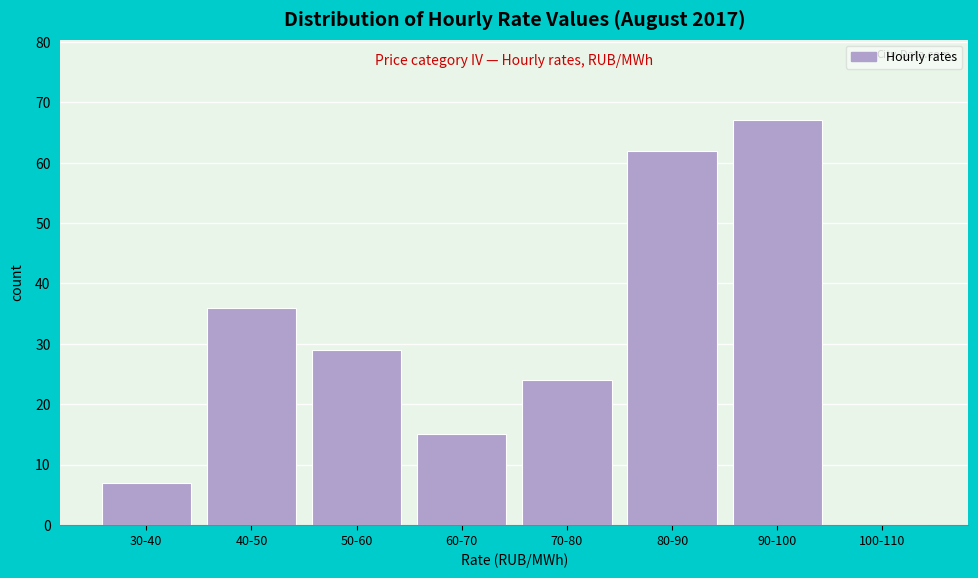

Reading left to right, transcribe all the data shown in this chart.

30-40=7	40-50=36	50-60=29	60-70=15	70-80=24	80-90=62	90-100=67	100-110=0